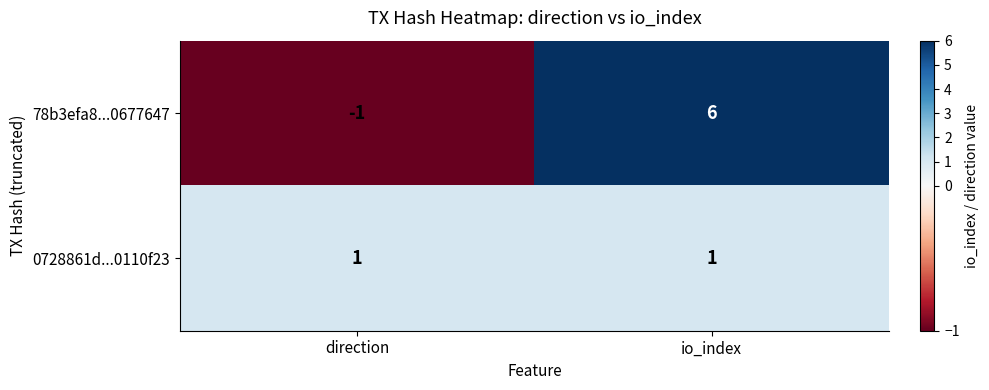

What is the total value across all series at io_index?

7